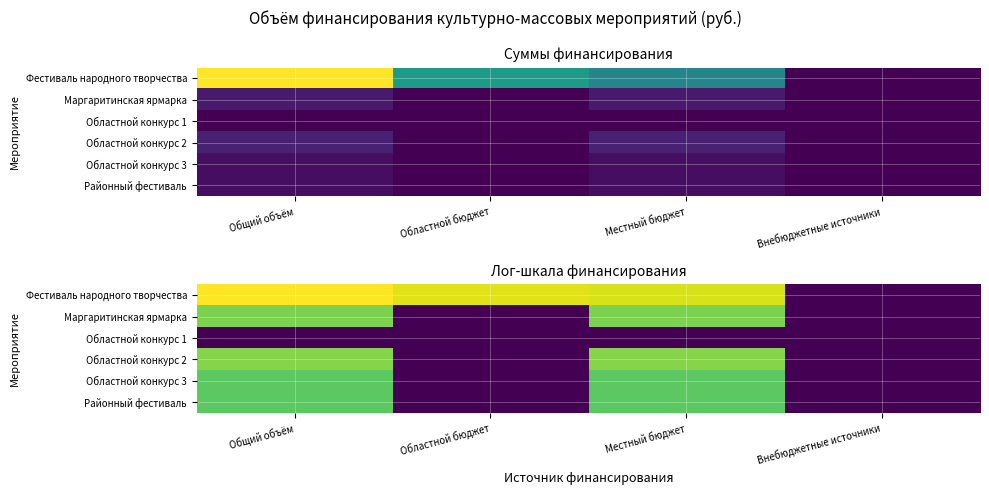

What is the difference between the Фестиваль народного творчества values at Общий объём and Областной бюджет?

0.6